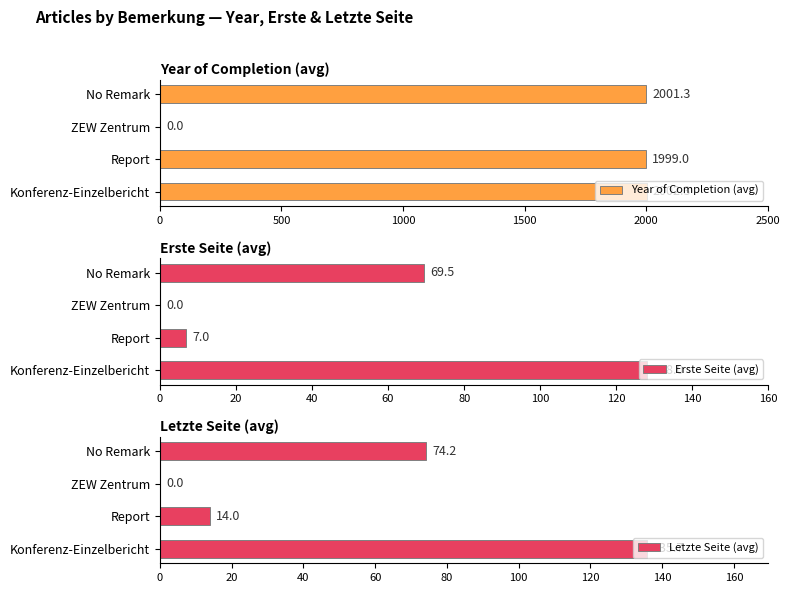

What is the sum of all Letzte Seite (avg) values?

223.8